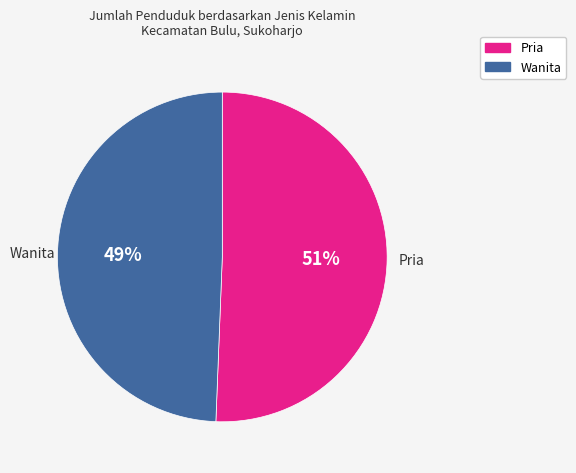

To the nearest percent, what portion does Wanita represent?

49%